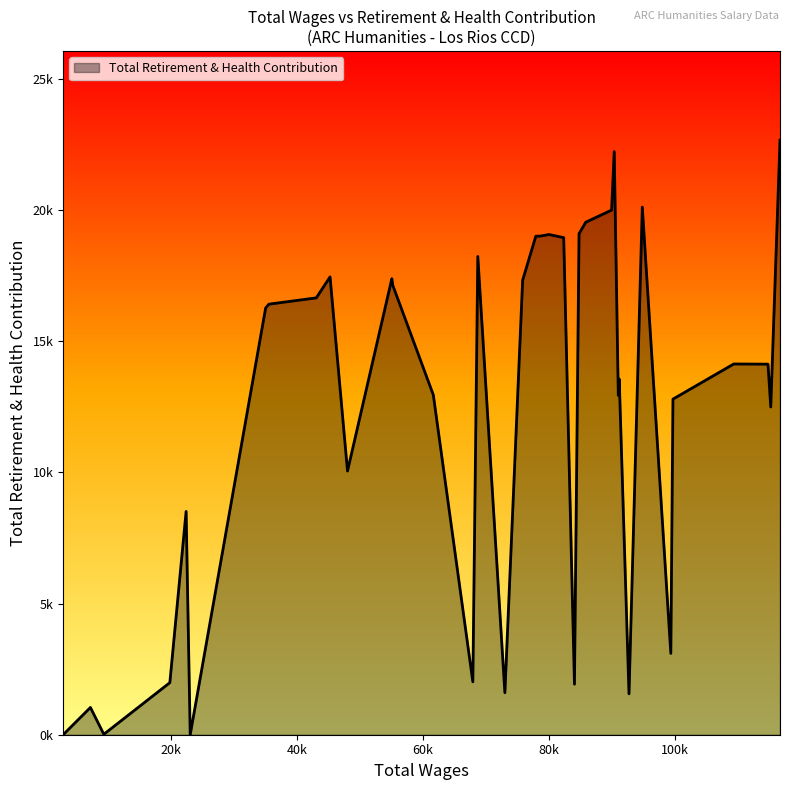

Does the chart display data point markers on the line(s)?

No